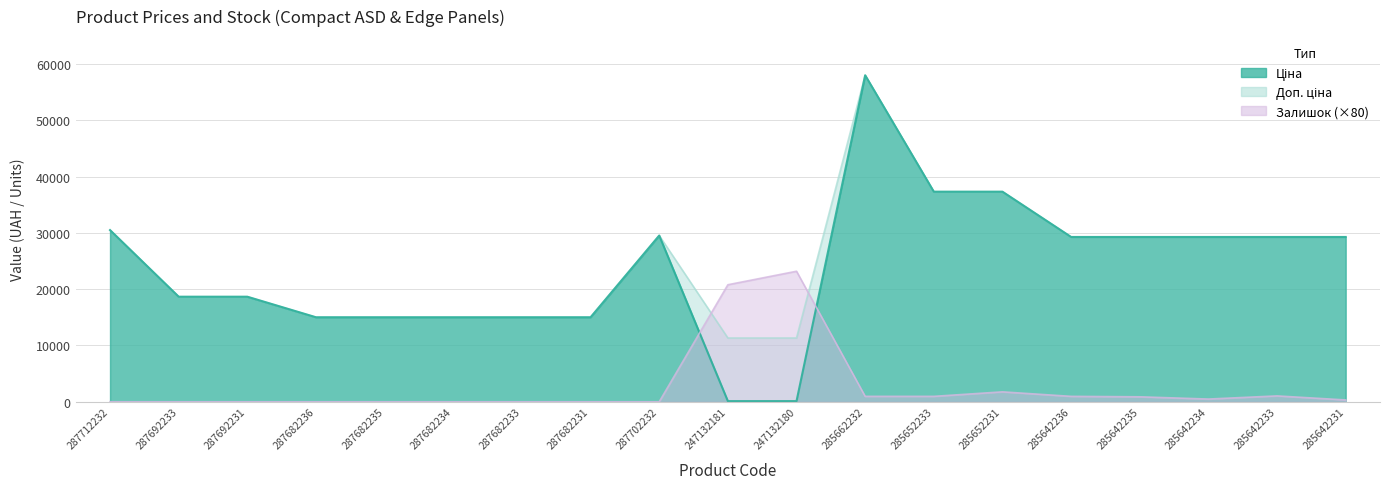

Between 285642235 and 285642231, which series saw the biggest shift?

Залишок